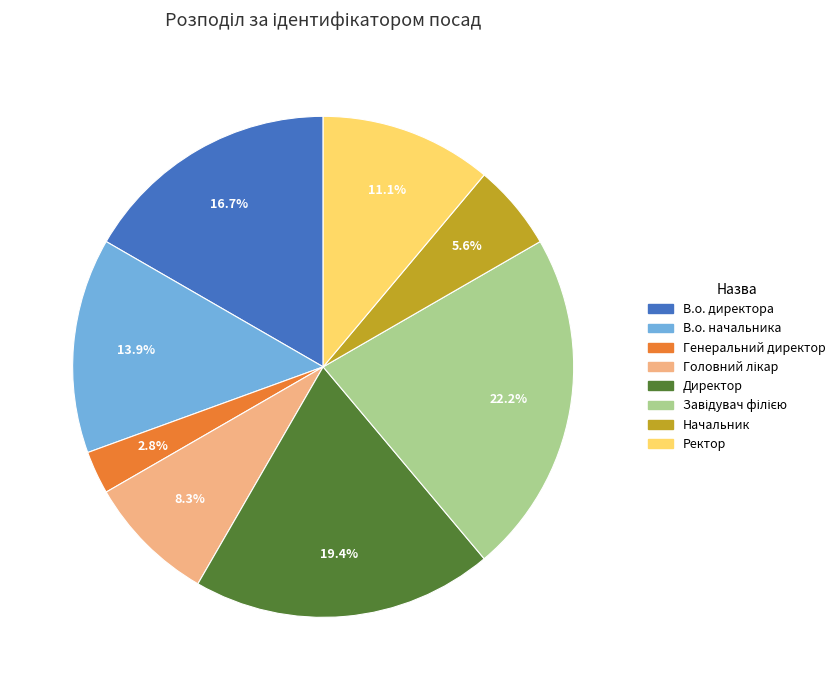

Is the sum of Директор and Начальник greater than half?

No